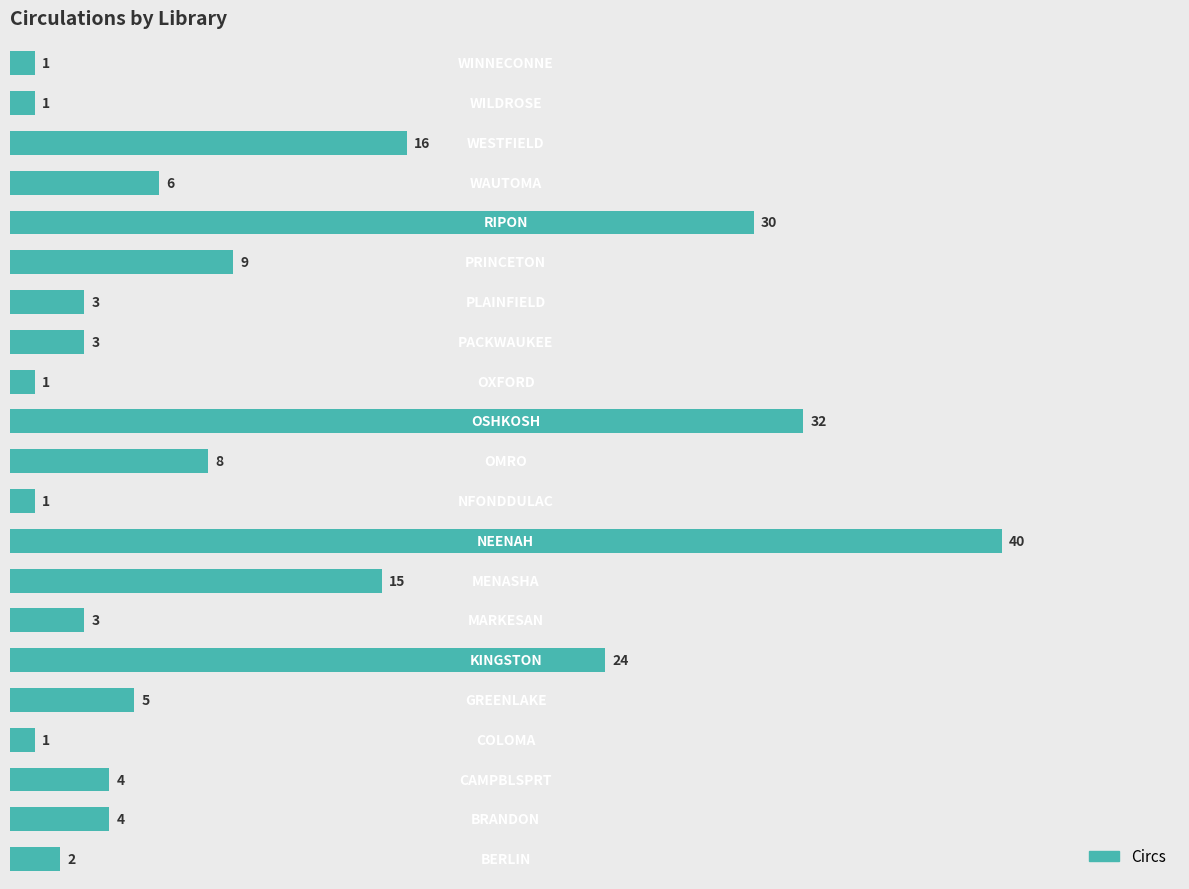

Count the number of categories in the chart.

21